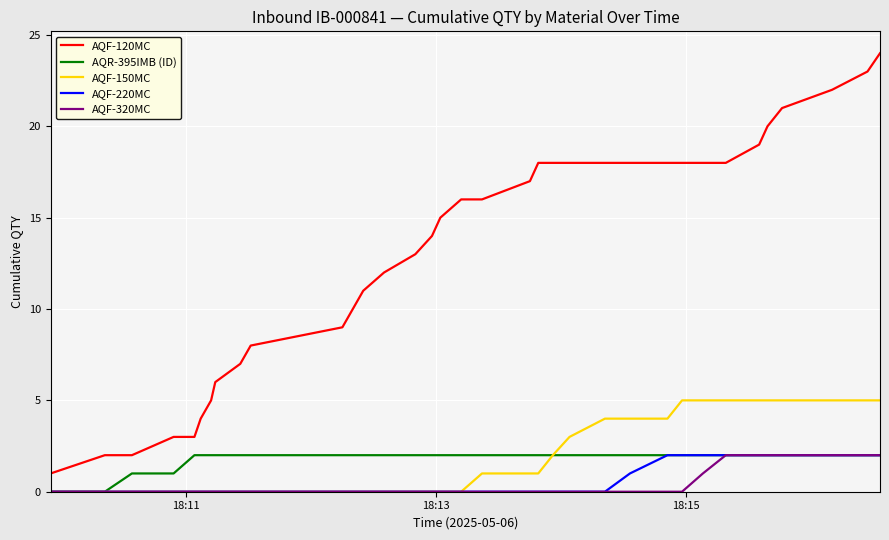

True or false: AQF-120MC and AQF-320MC cross at least once.

False